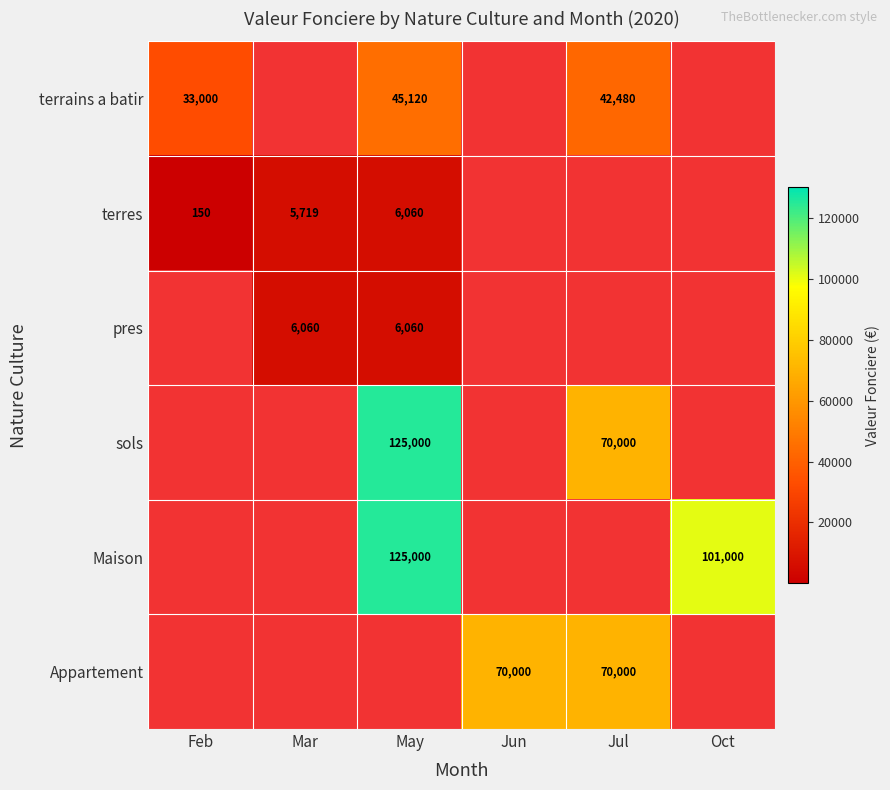

True or false: Maison has a value of 180516 at Oct.

False